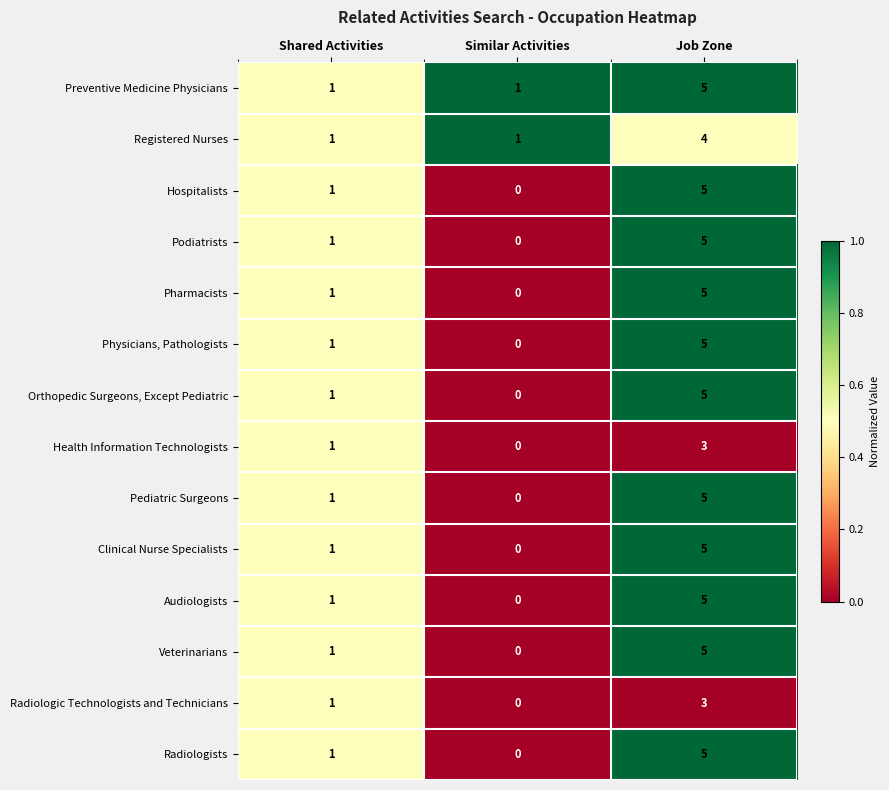

The Podiatrists series shows 5 at Job Zone. True or false?

True